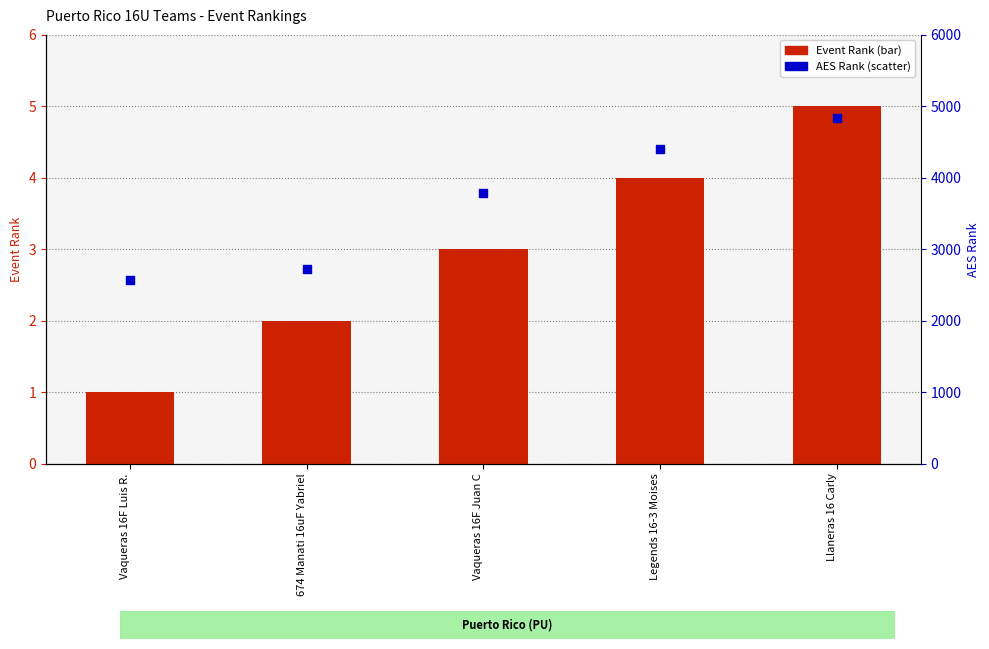

At which category is the sum across all series the highest?

Llaneras 16 Carly